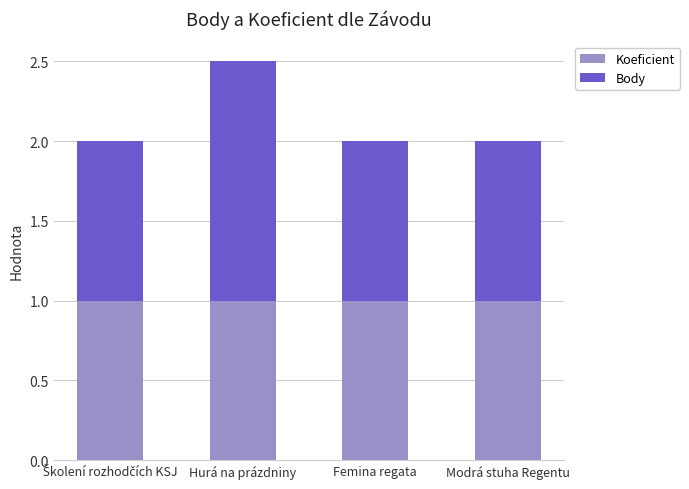

What is the minimum value for Koeficient?

1.0